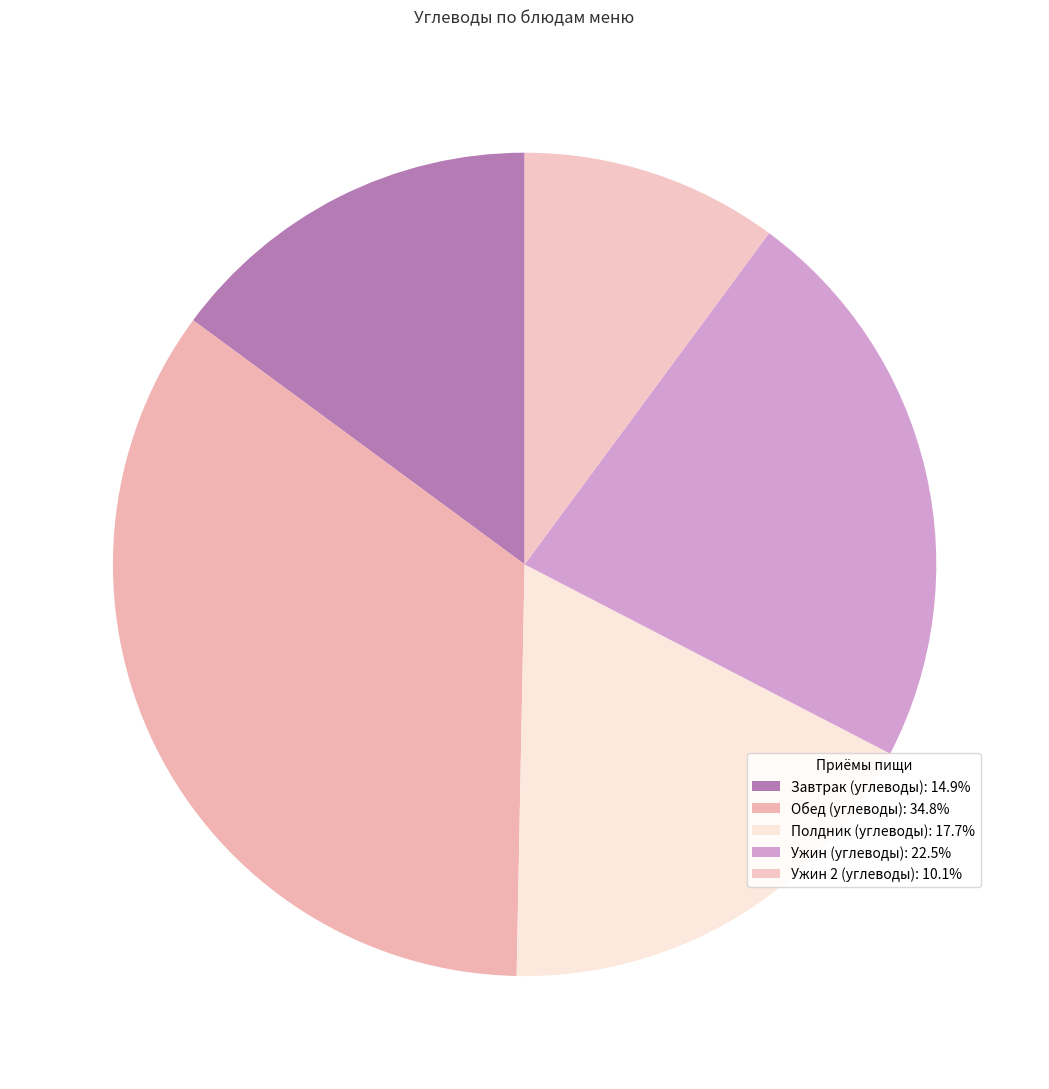

Count the number of slices in the pie.

5